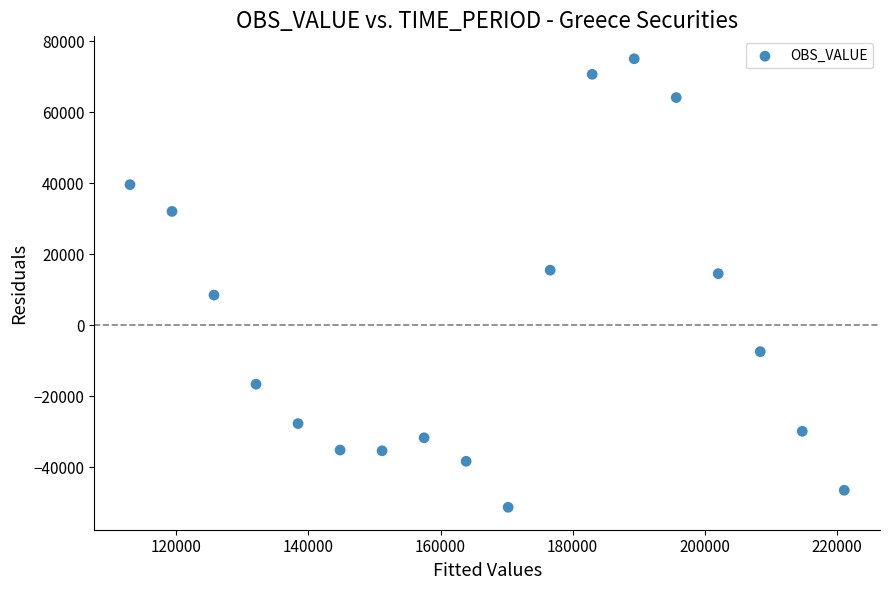

What is the range of Y values (max minus min)?

126426.5